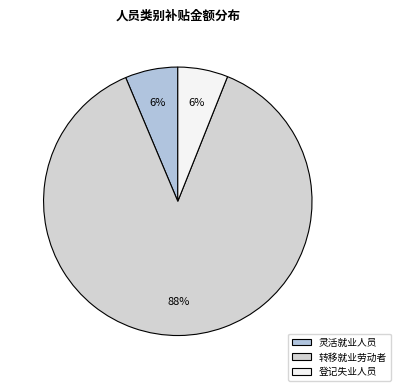

Is there any slice that represents more than half of the pie?

Yes